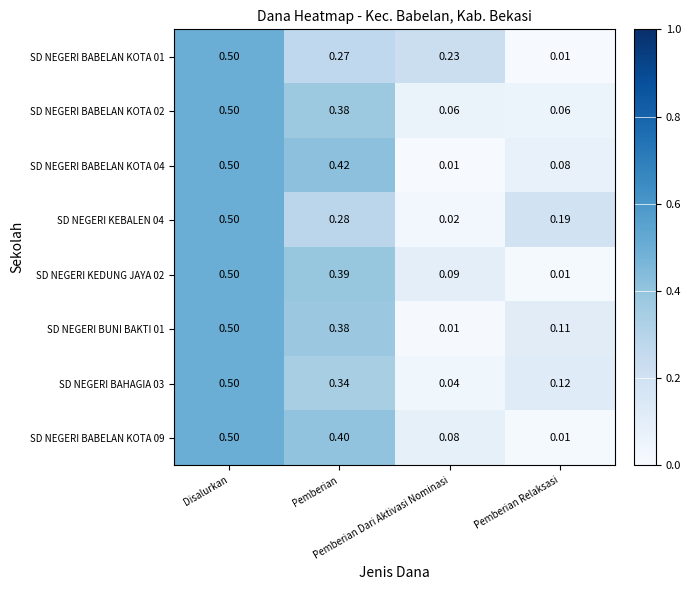

Count the number of categories in the chart.

4